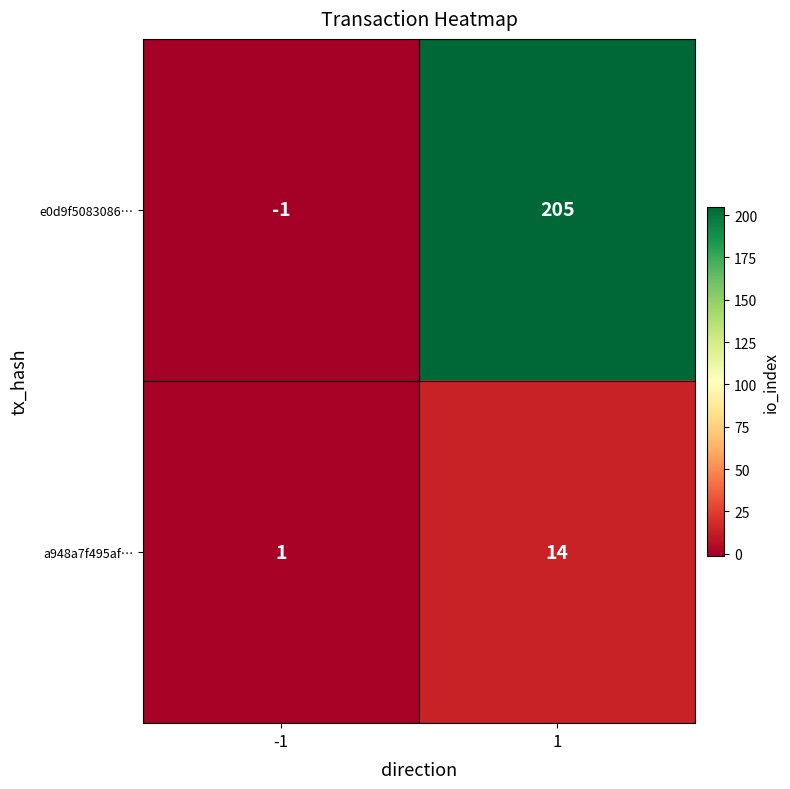

Reading left to right, list all the values displayed in this chart.

e0d9f5083086…: -1=-1	1=205
a948a7f495af…: -1=1	1=14